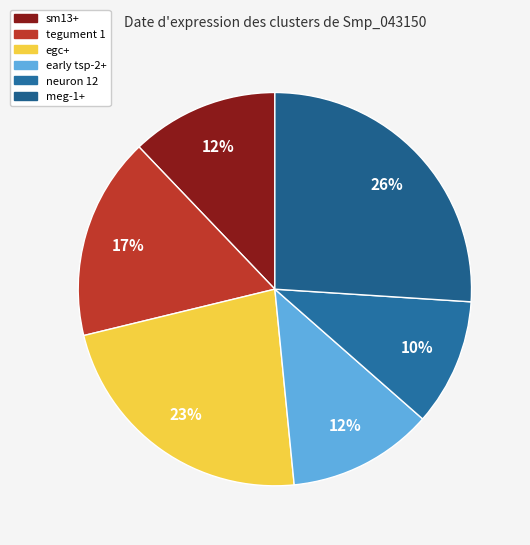

To the nearest percent, what portion does sm13+ represent?

12%